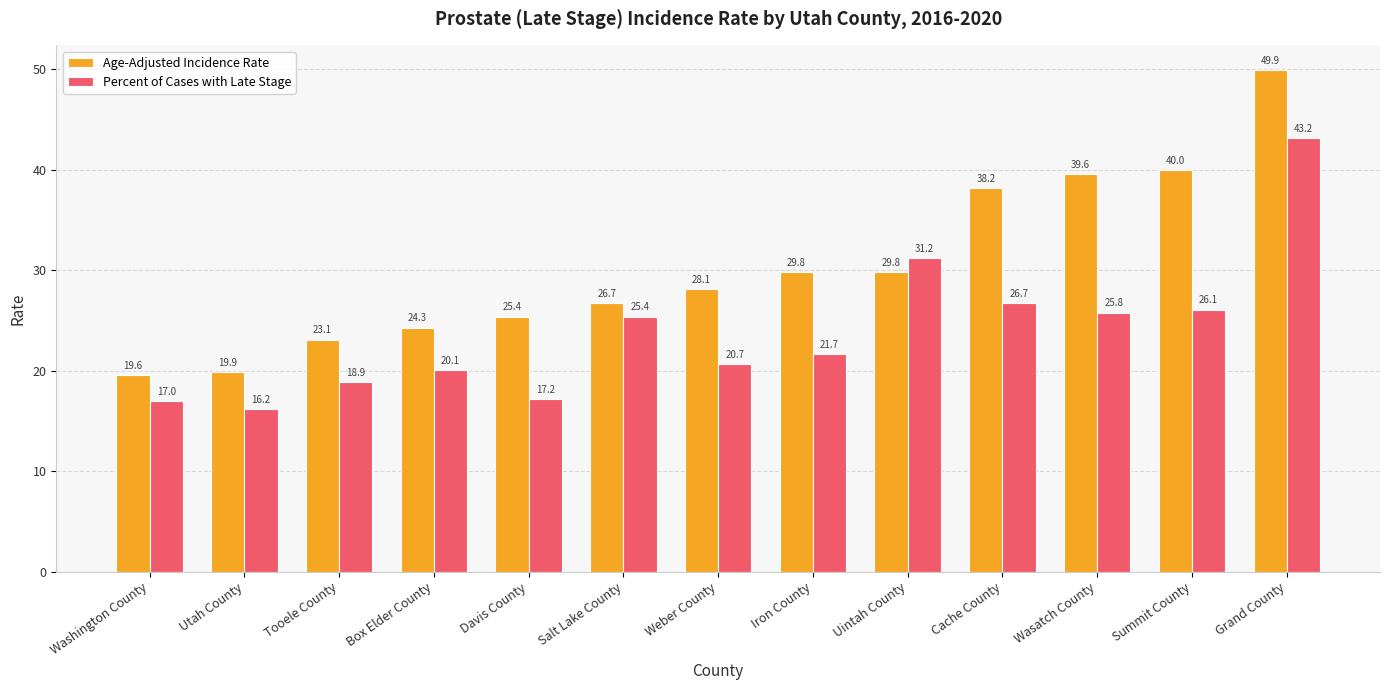

Where does the Percent of Cases with Late Stage series first go above 21?

Salt Lake County